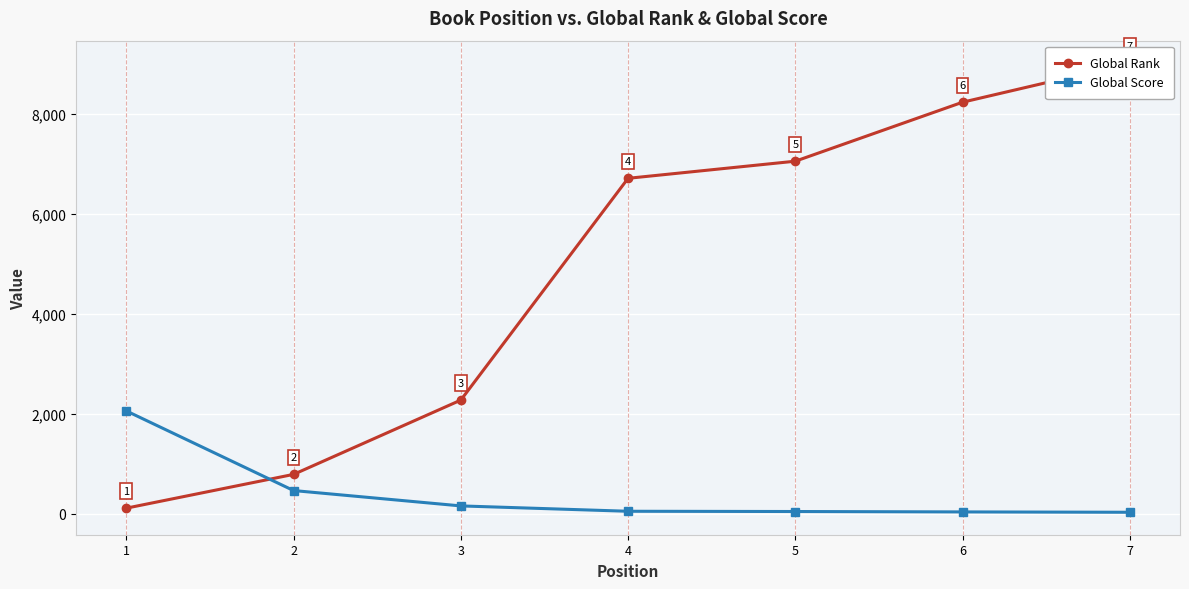

Reading left to right, what are all the values shown in this chart?

Global Rank: 1=114	2=789	3=2274	4=6706	5=7048	6=8227	7=9008
Global Score: 1=2057	2=466	3=159	4=52	5=47	6=39	7=32